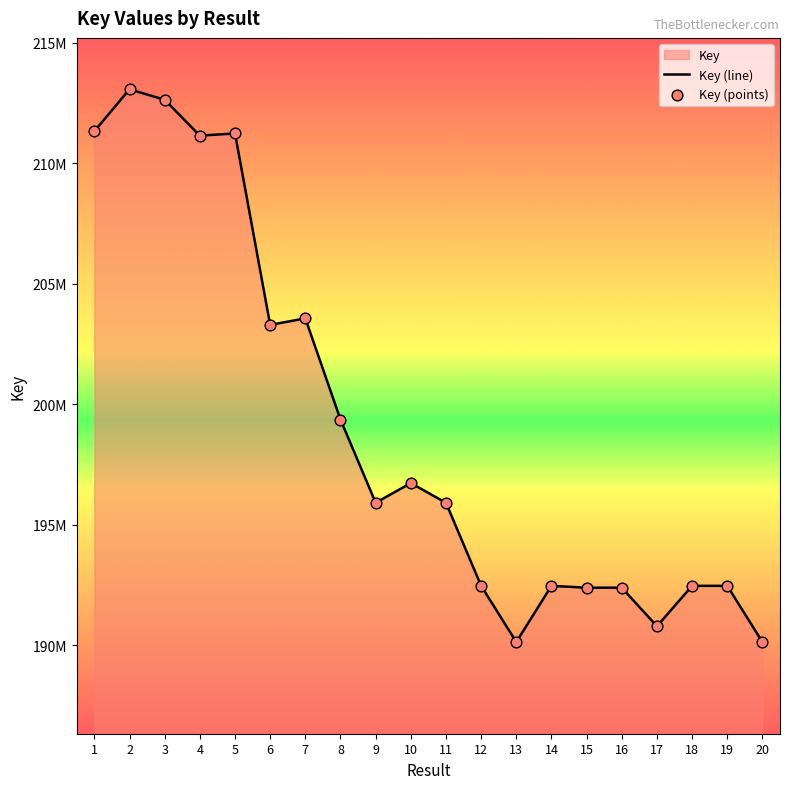

Which series has the largest total across all categories?

Key (line)